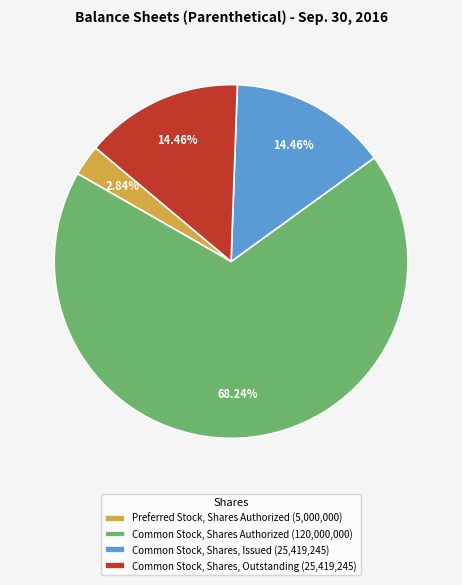

Count the number of slices in the pie.

4